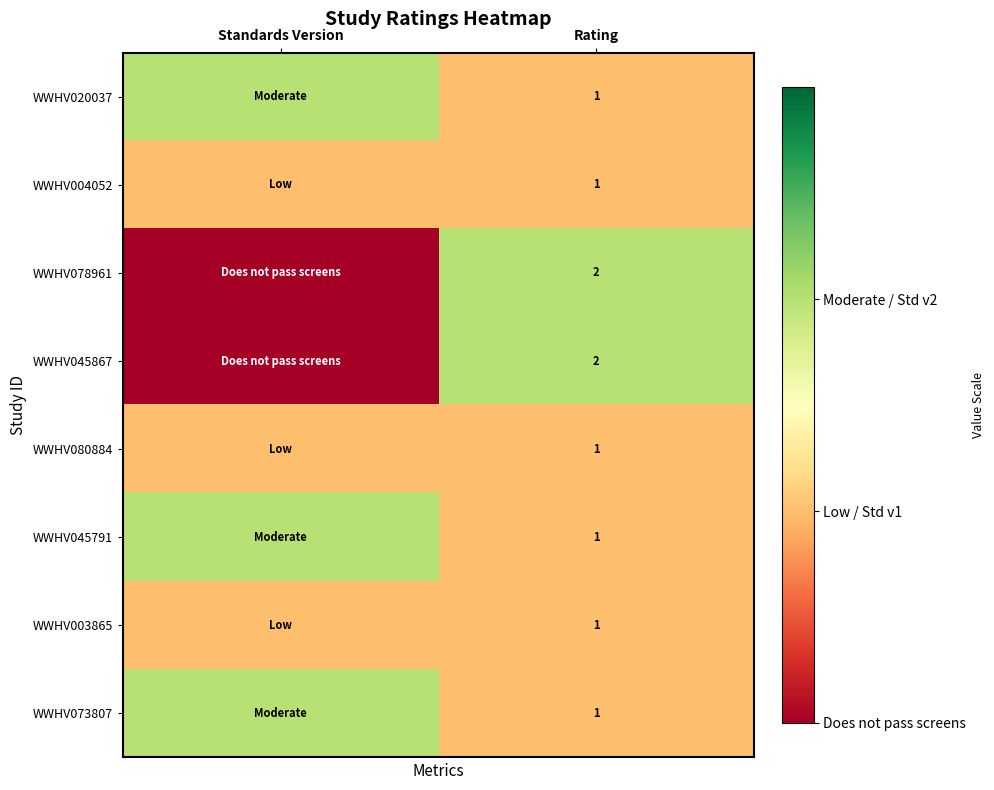

Count the number of data series in this chart.

8